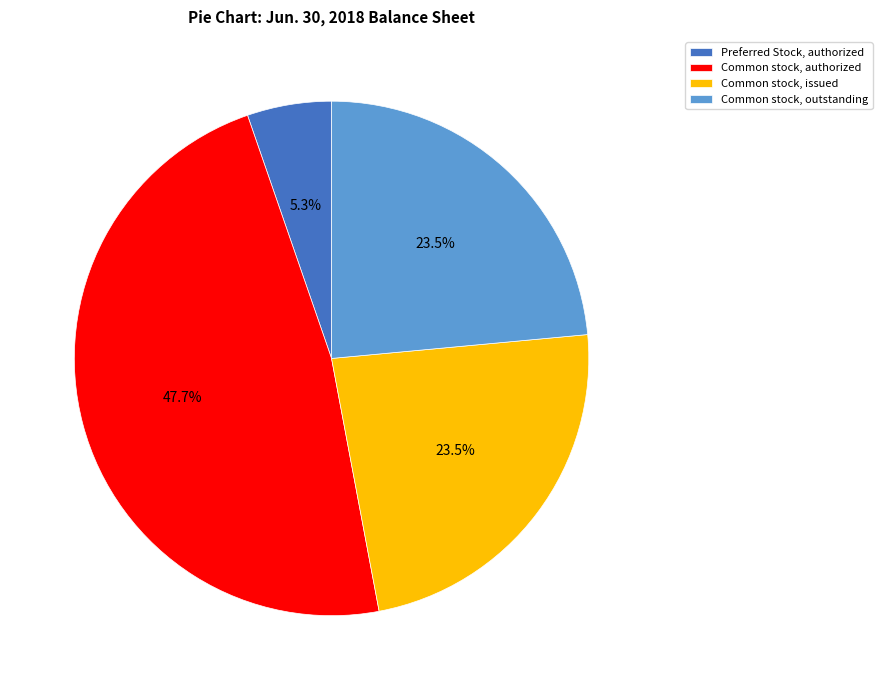

Which slice is the smallest?

Preferred Stock, authorized